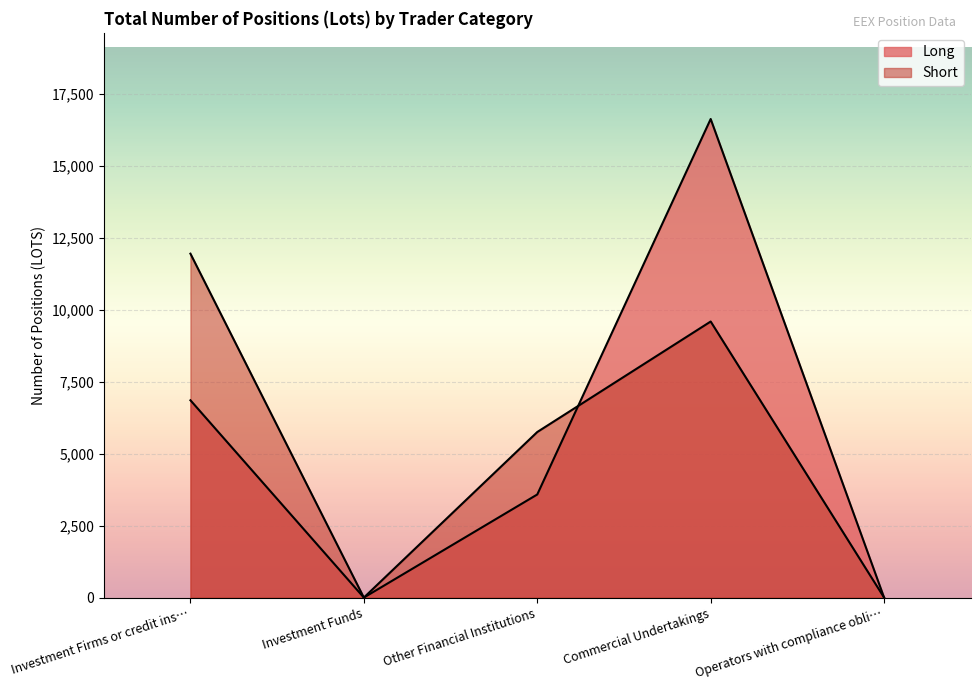

At which label does Long reach its peak?

Commercial Undertakings